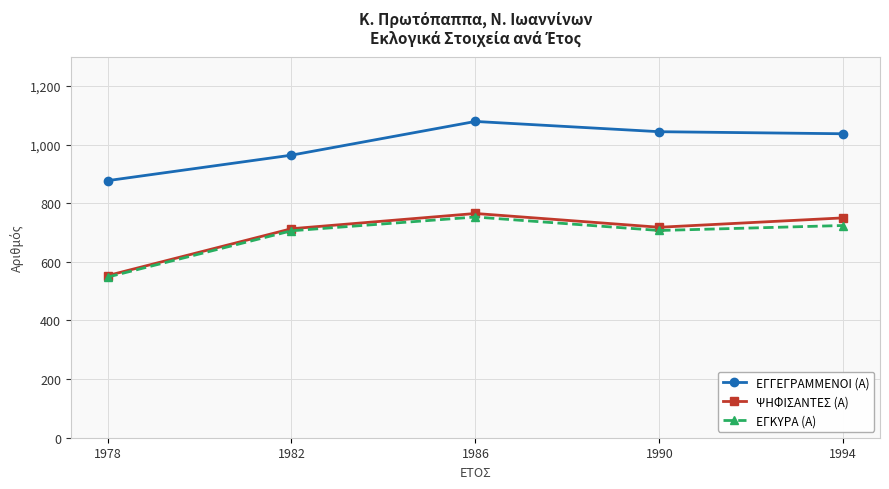

What value does the ΕΓΓΕΓΡΑΜΜΕΝΟΙ (Α) series have at 1990?

1044